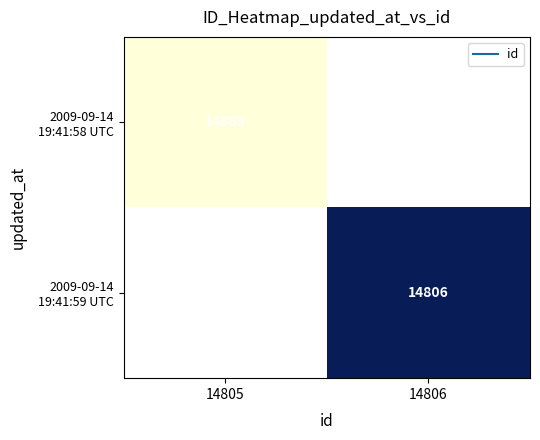

What is the highest value of the 2009-09-14 19:41:58 UTC series?

14805.0